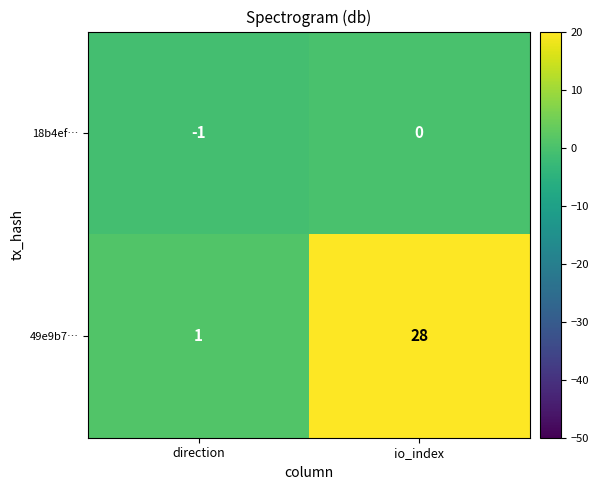

Rank the series by their maximum value, from lowest to highest.

18b4ef…, 49e9b7…